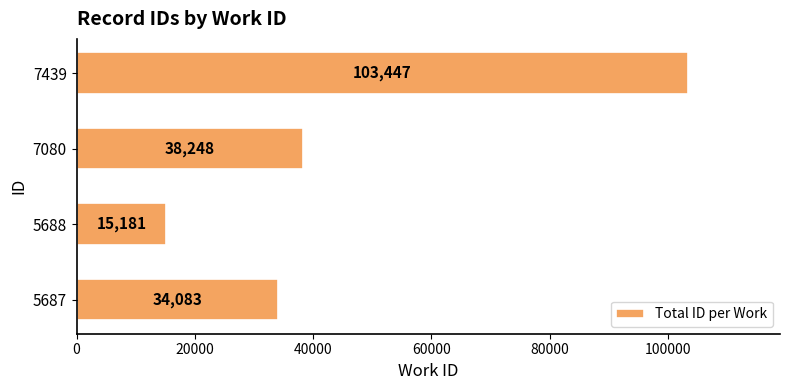

Which category has the lowest value across all series?

5688